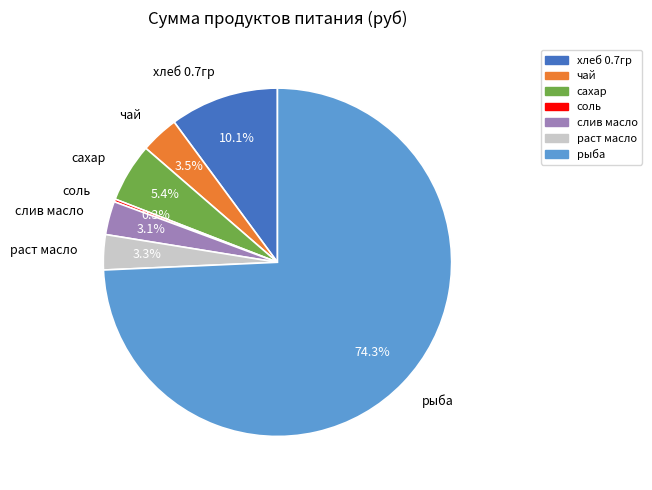

Which slice represents more than half of the pie?

рыба